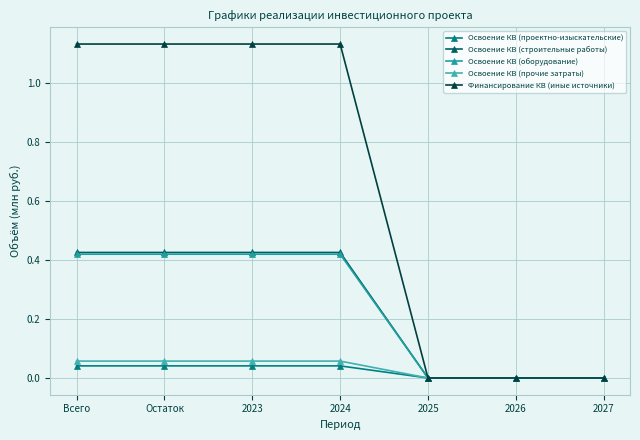

Count the Освоение КВ (оборудование) values in the range 0 to 1.

7